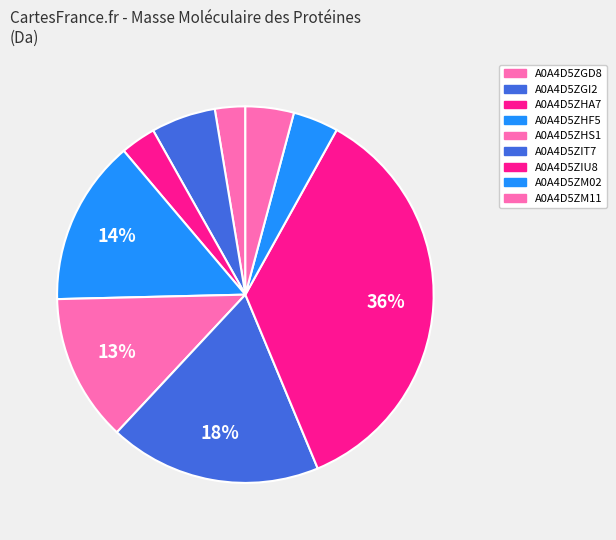

Does A0A4D5ZM11 represent more than half of the total?

No